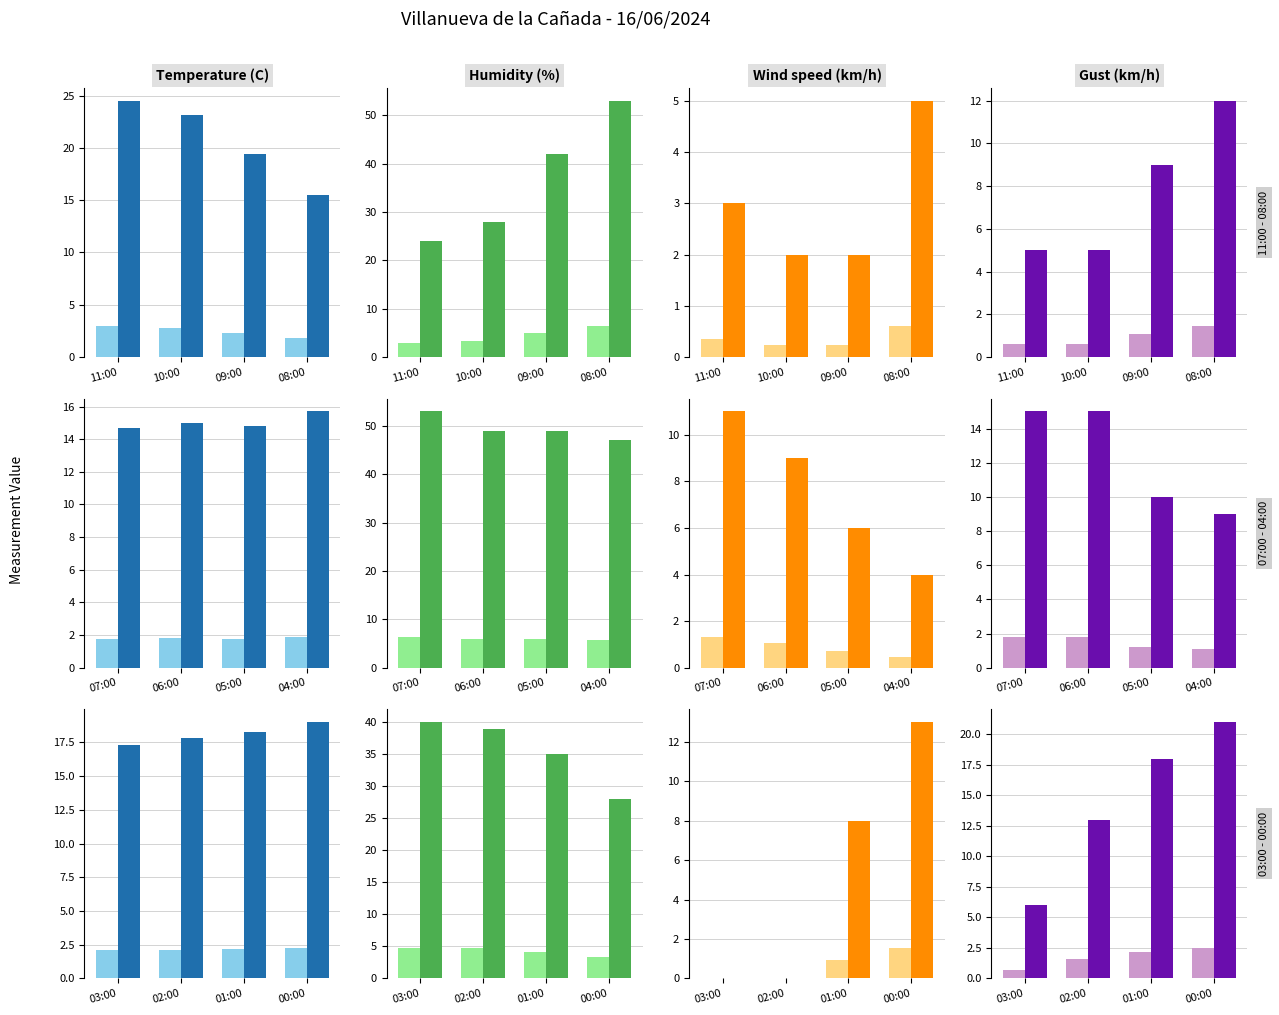

What is the average value of the Temperature (C) series?

17.9